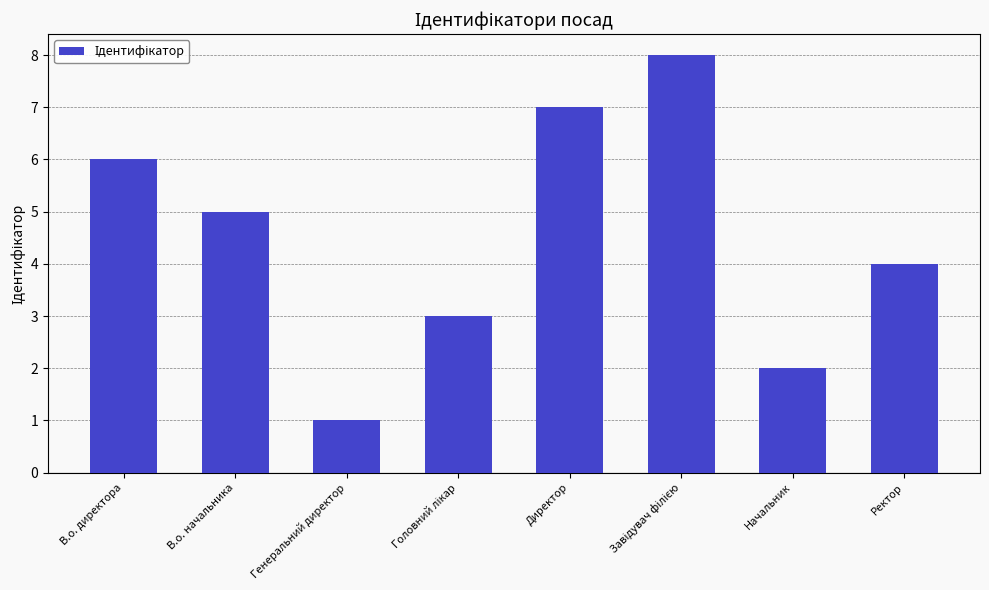

What is the difference between the maximum and second lowest values?

6